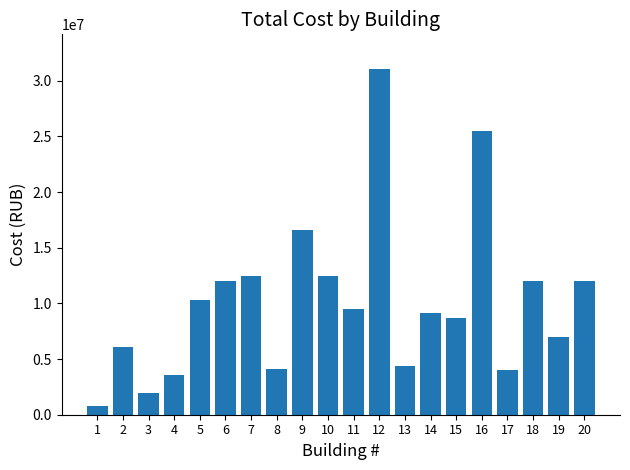

Which has a higher value, 18 or 10?

10